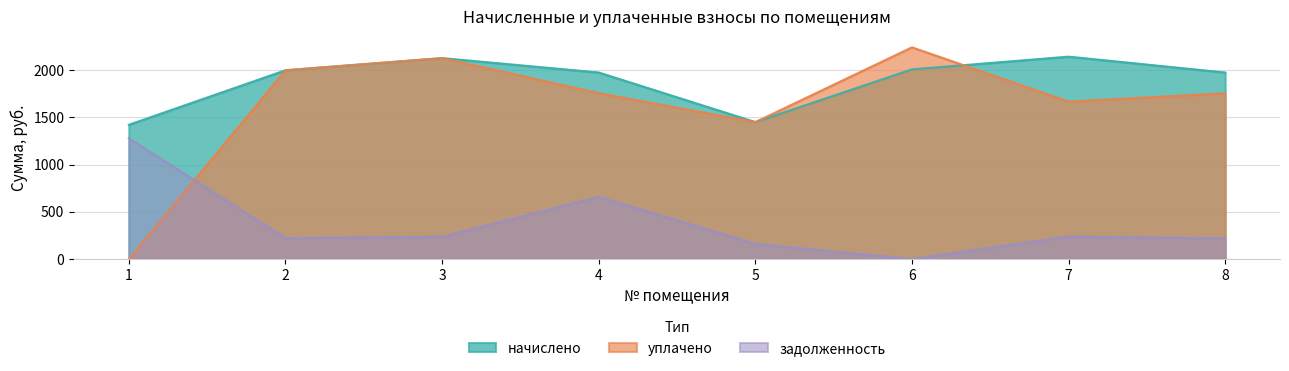

Where is the first local maximum for задолженность?

4